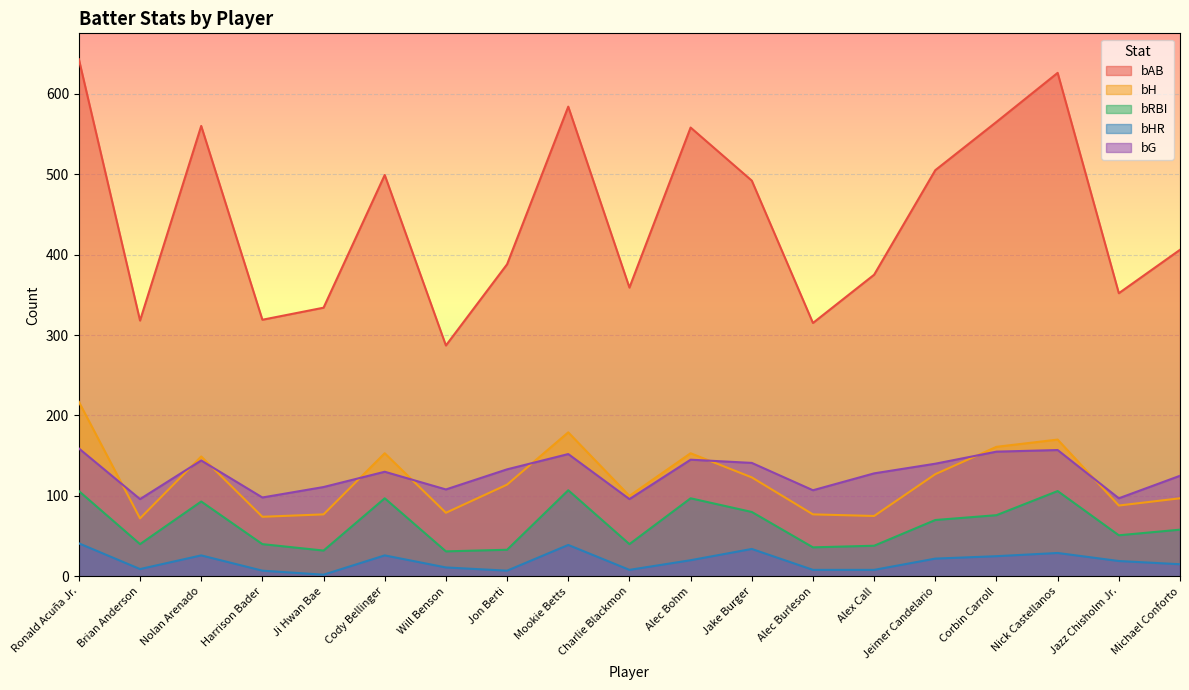

The bH series shows 48 at Harrison Bader. True or false?

False